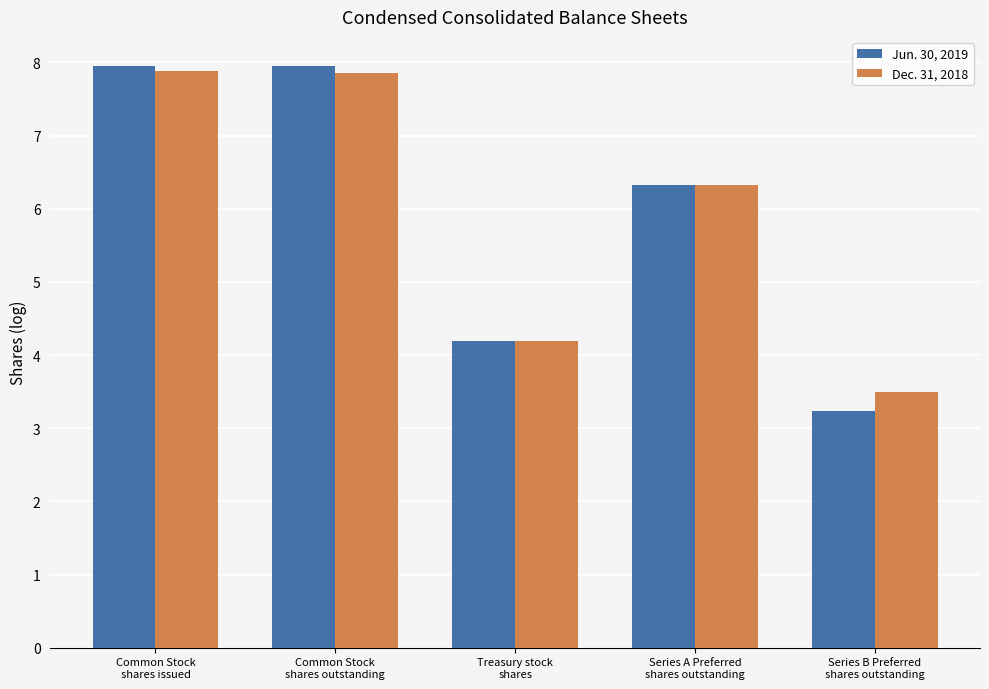

At which category does the chart reach its minimum across all series?

Series B Preferred
shares outstanding